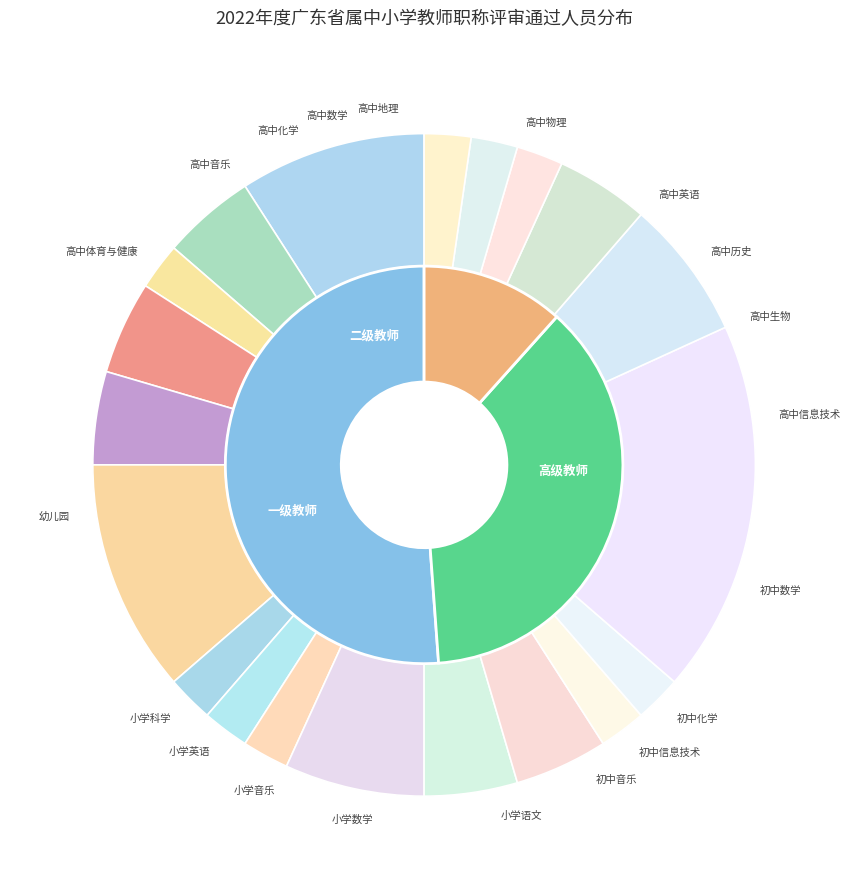

Between 高级教师 and 一级教师, which is larger?

高级教师